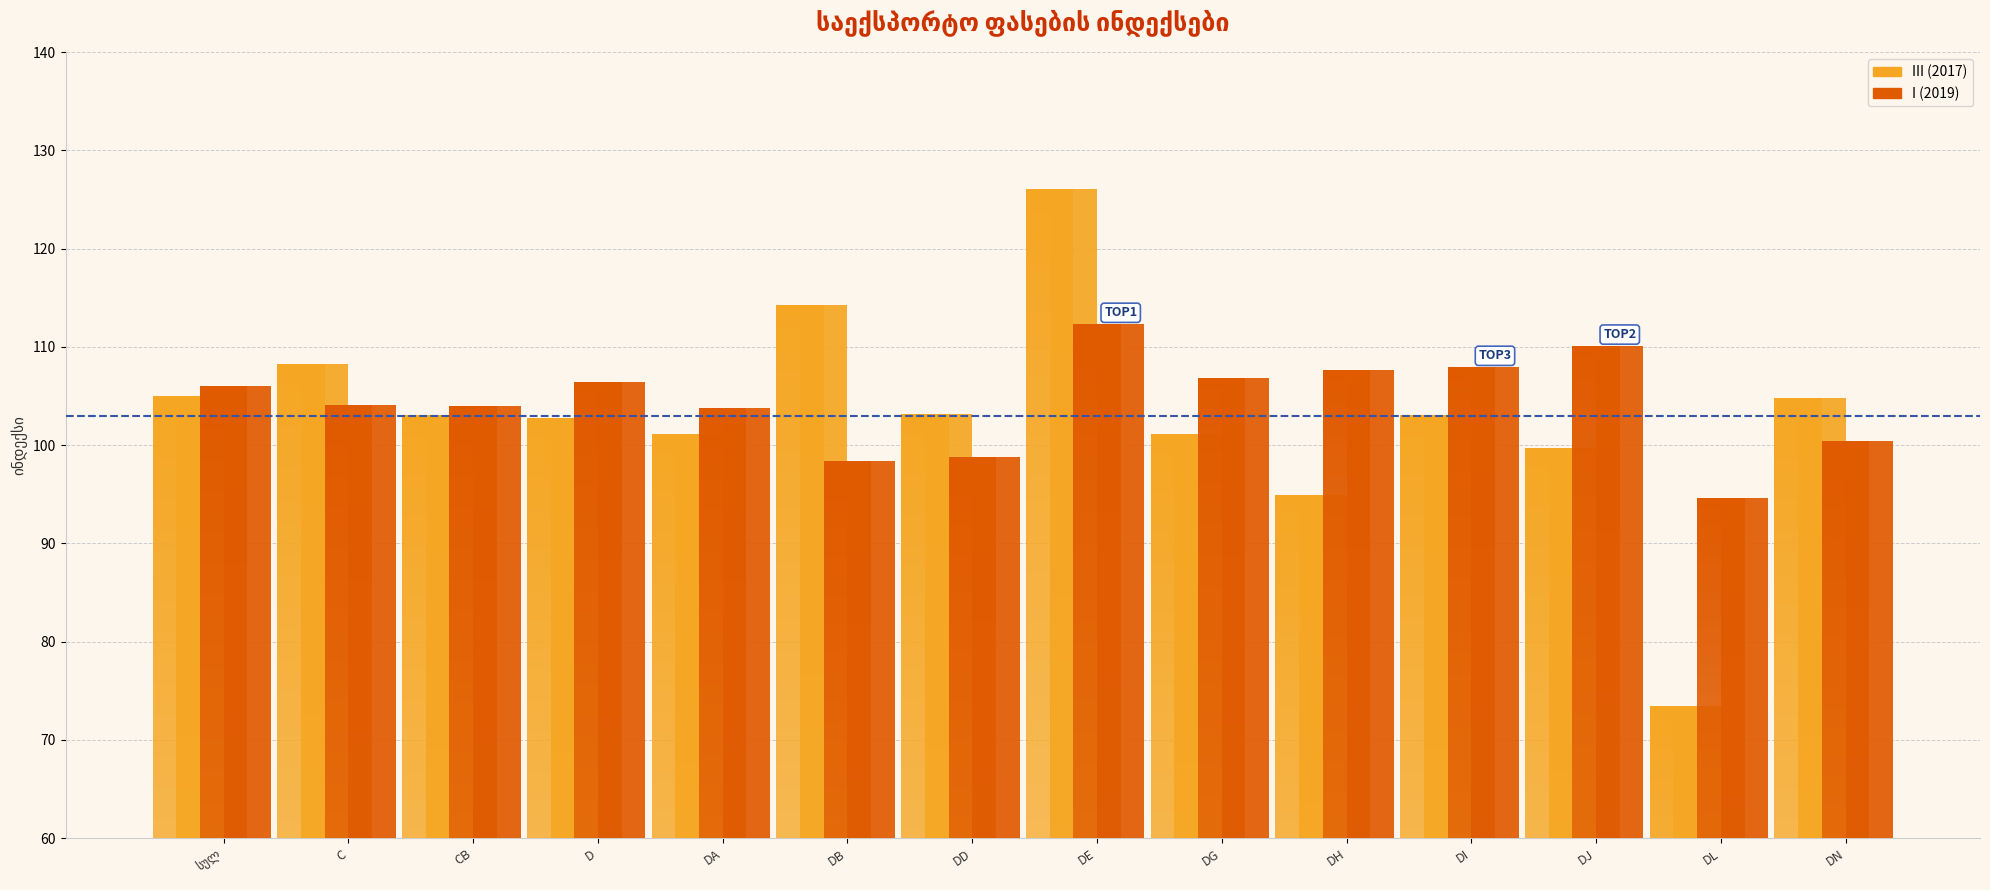

Rank the series by their average value, from lowest to highest.

III (2017), I (2019)